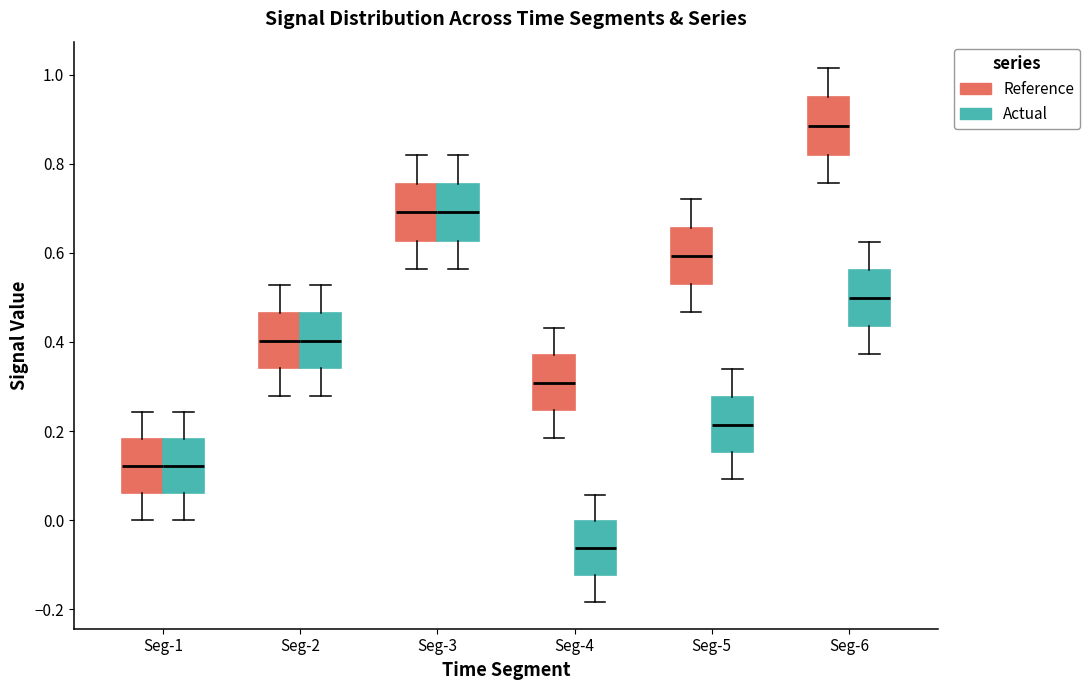

Reading left to right, transcribe this box plot: for each box, give where its median line is, the range the box spans, and where its two whiskers end, as read against the y-axis. The values are not printed on the chart, so give them approximately, as read against the axis.

Seg-1 (Reference): median 0.12, box 0.06 to 0.18, whiskers 0.00 to 0.24
Seg-1 (Actual): median 0.12, box 0.06 to 0.18, whiskers 0.00 to 0.24
Seg-2 (Reference): median 0.40, box 0.34 to 0.46, whiskers 0.28 to 0.52
Seg-2 (Actual): median 0.40, box 0.34 to 0.46, whiskers 0.28 to 0.52
Seg-3 (Reference): median 0.70, box 0.62 to 0.76, whiskers 0.56 to 0.82
Seg-3 (Actual): median 0.70, box 0.62 to 0.76, whiskers 0.56 to 0.82
Seg-4 (Reference): median 0.30, box 0.24 to 0.36, whiskers 0.18 to 0.44
Seg-4 (Actual): median -0.06, box -0.12 to 0.00, whiskers -0.18 to 0.06
Seg-5 (Reference): median 0.60, box 0.54 to 0.66, whiskers 0.46 to 0.72
Seg-5 (Actual): median 0.22, box 0.16 to 0.28, whiskers 0.10 to 0.34
Seg-6 (Reference): median 0.88, box 0.82 to 0.94, whiskers 0.76 to 1.02
Seg-6 (Actual): median 0.50, box 0.44 to 0.56, whiskers 0.38 to 0.62